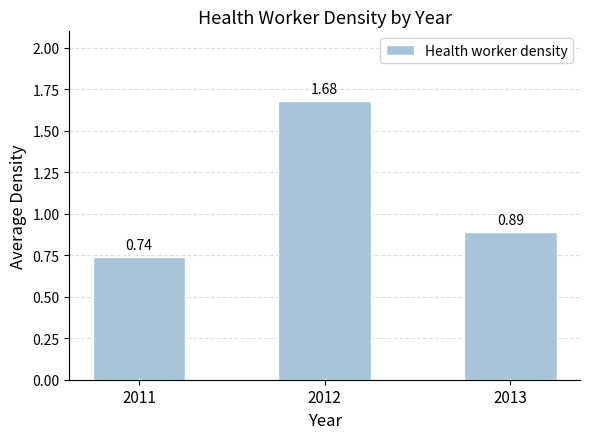

What is the sum of the values at 2012 and 2013?

2.6